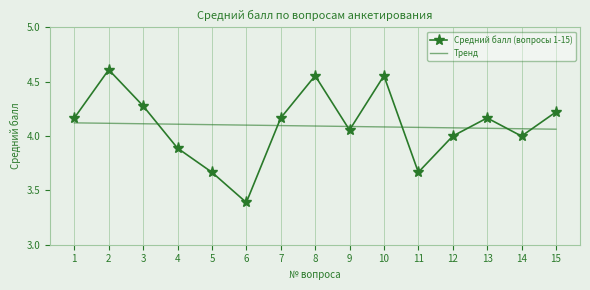

Which series has the widest spread of values?

Средний балл (вопросы 1-15)